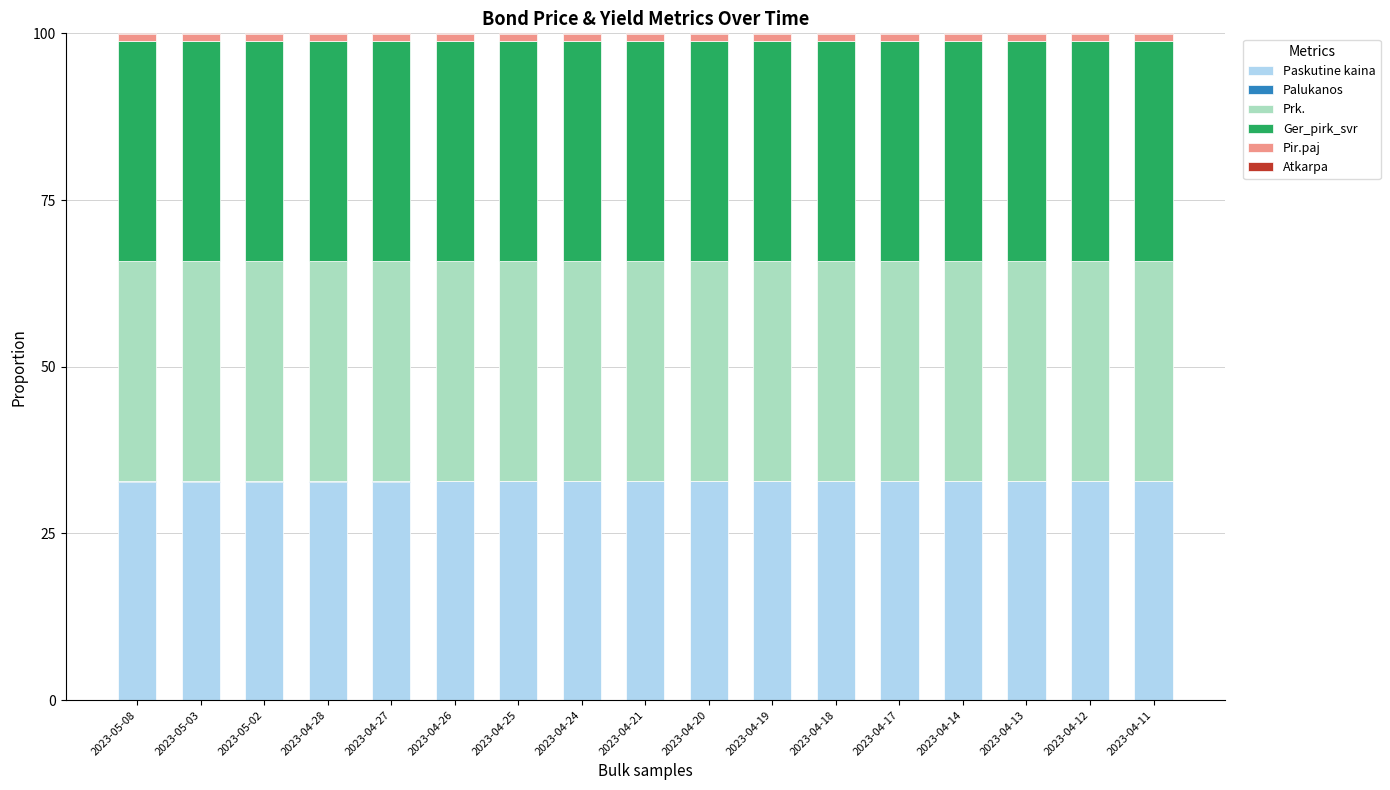

The value of Paskutine kaina at 2023-04-18 is 52.2. True or false?

False